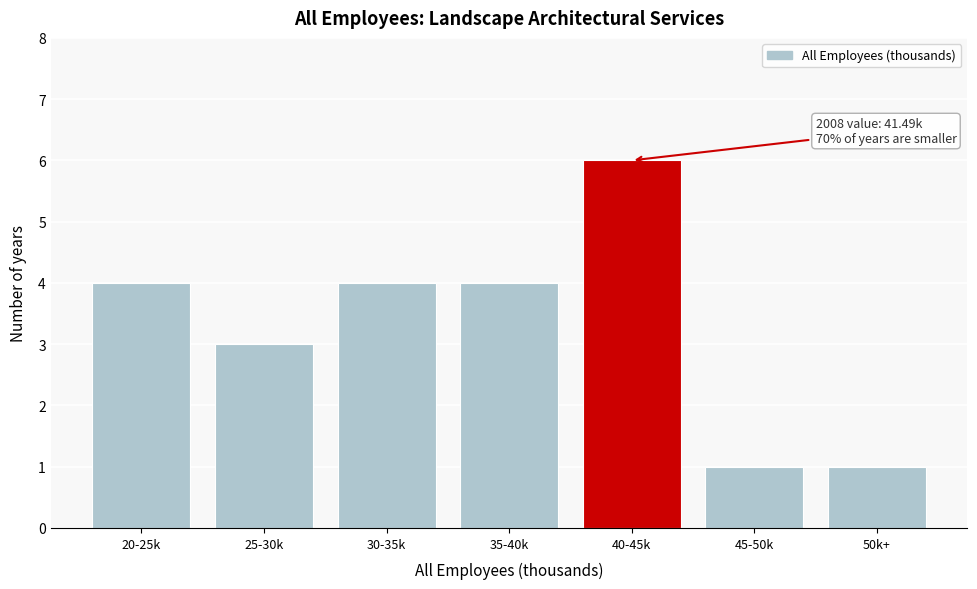

Reading right to left, list all the values displayed in this chart.

50k+=1	45-50k=1	40-45k=6	35-40k=4	30-35k=4	25-30k=3	20-25k=4